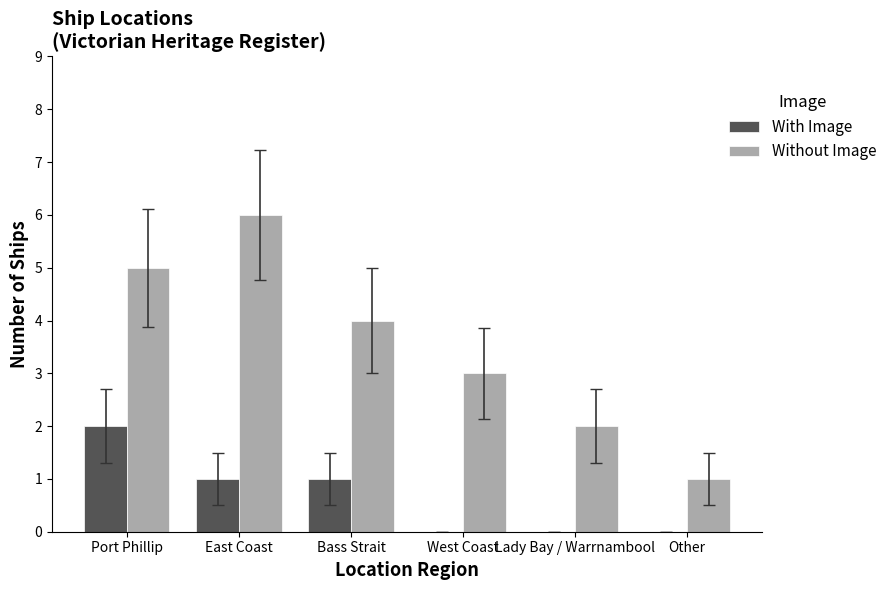

What is the difference between the With Image values at East Coast and Other?

1